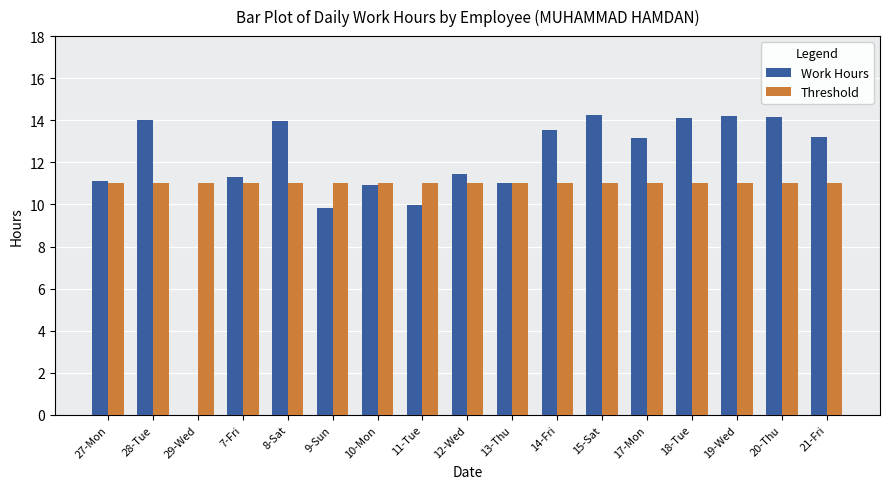

What is the sum of all Threshold values?

187.0